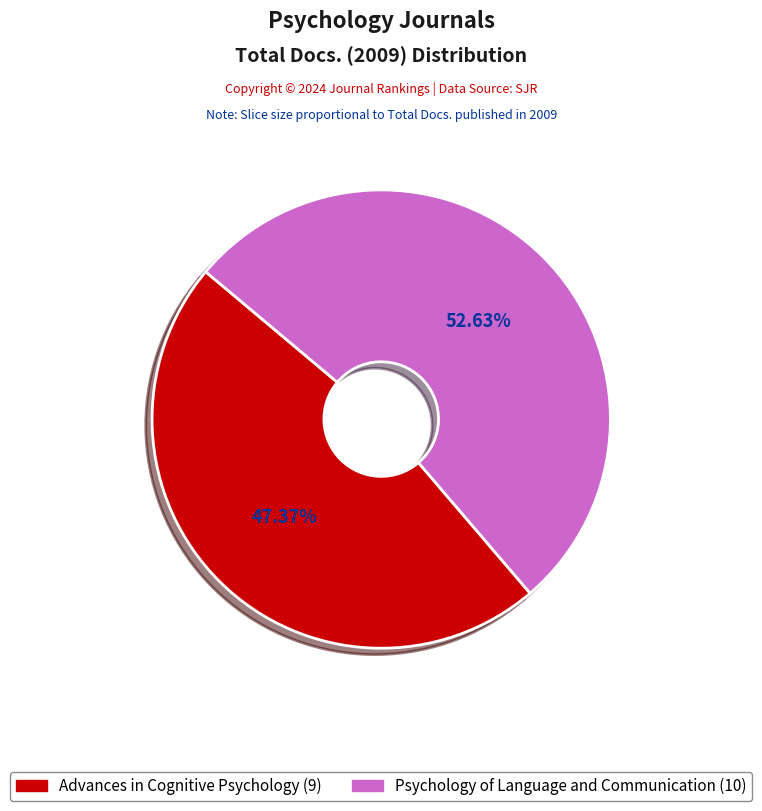

Does any single category account for the majority?

Yes